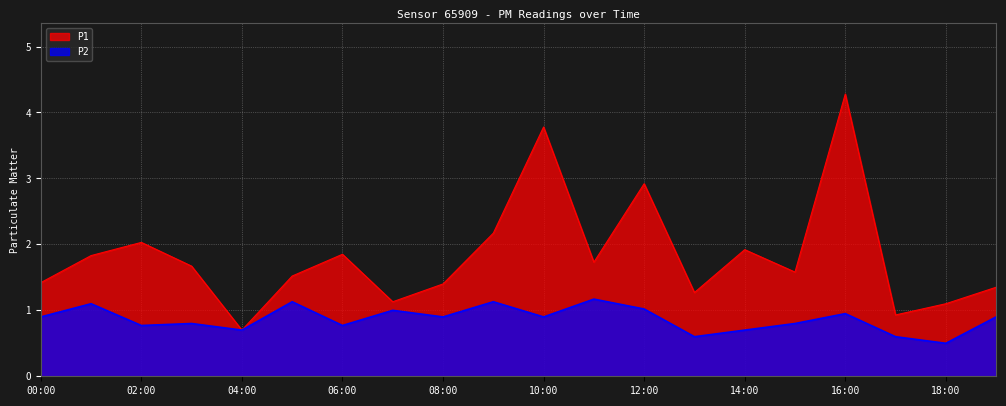

Reading left to right, transcribe all the data shown in this chart.

P1: 00:00=1.4	01:00=1.8	02:00=2.0	03:00=1.7	04:00=0.7	05:00=1.5	06:00=1.9	07:00=1.1	08:00=1.4	09:00=2.2	10:00=3.8	11:00=1.7	12:00=2.9	13:00=1.3	14:00=1.9	15:00=1.6	16:00=4.3	17:00=0.9	18:00=1.1	19:00=1.4
P2: 00:00=0.9	01:00=1.1	02:00=0.8	03:00=0.8	04:00=0.7	05:00=1.1	06:00=0.8	07:00=1.0	08:00=0.9	09:00=1.1	10:00=0.9	11:00=1.2	12:00=1.0	13:00=0.6	14:00=0.7	15:00=0.8	16:00=0.9	17:00=0.6	18:00=0.5	19:00=0.9